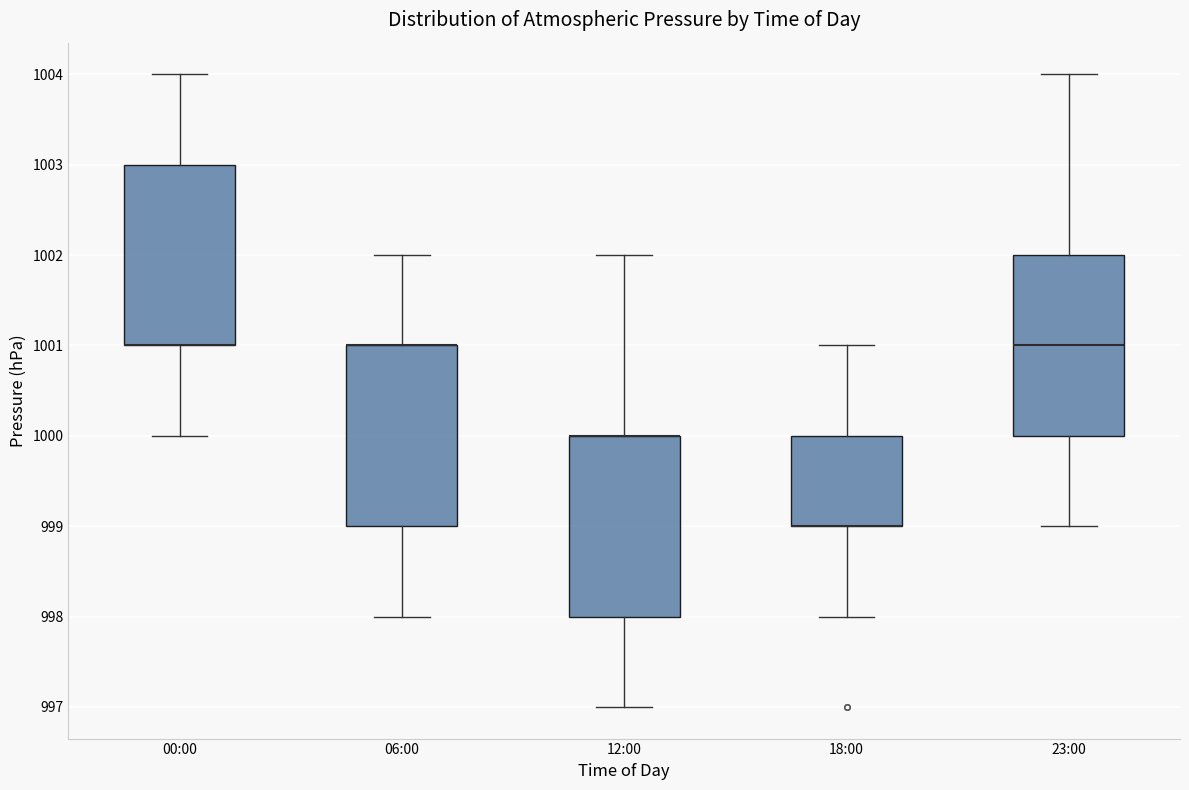

Reading left to right, transcribe this box plot: for each box, give where its median line is, the range the box spans, and where its two whiskers end, as read against the y-axis. The values are not printed on the chart, so give them approximately, as read against the axis.

00:00: median 1001 (drawn on the box's lower edge), box 1001 to 1003, whiskers 1000 to 1004
06:00: median 1001 (drawn on the box's upper edge), box 999 to 1001, whiskers 998 to 1002
12:00: median 1000 (drawn on the box's upper edge), box 998 to 1000, whiskers 997 to 1002
18:00: median 999 (drawn on the box's lower edge), box 999 to 1000, whiskers 998 to 1001
23:00: median 1001, box 1000 to 1002, whiskers 999 to 1004